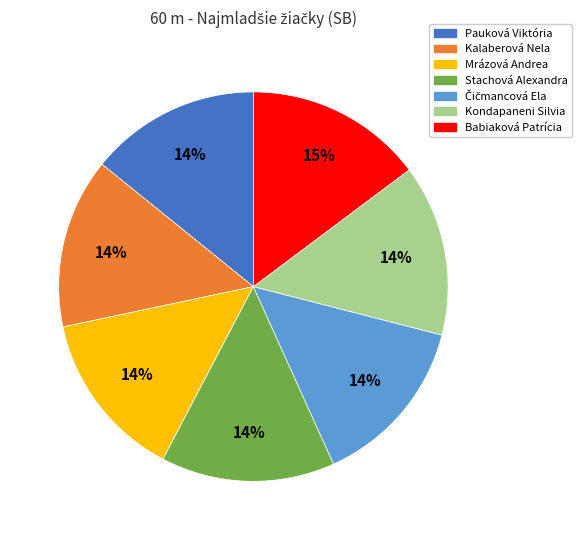

How many segments does this pie chart have?

7